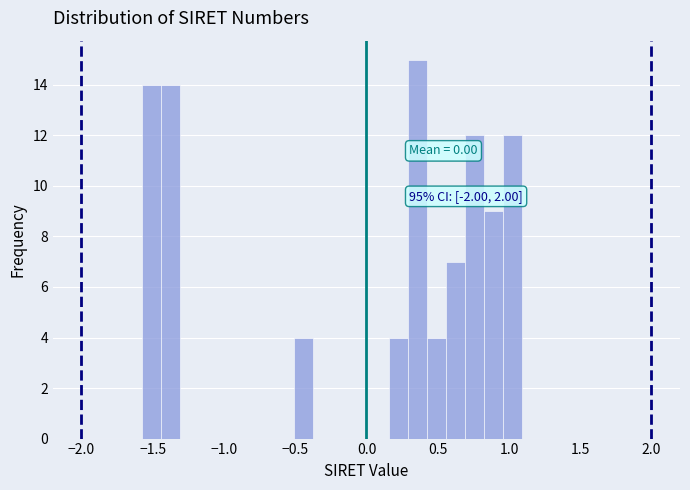

Read against the x-axis, roughly where is the centre of the tallest bar?

0.35